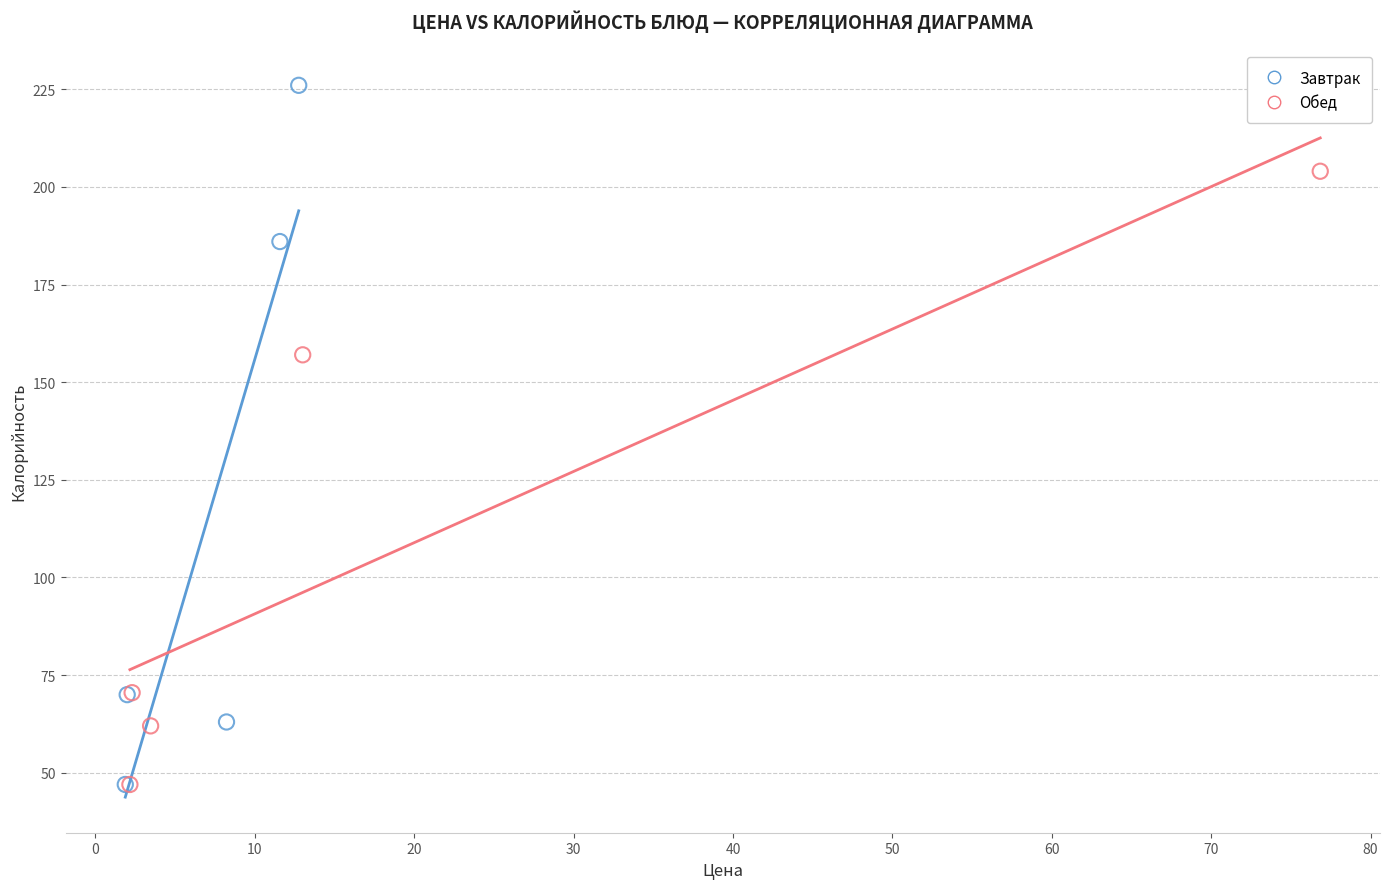

Which series contains the highest Y value?

Завтрак